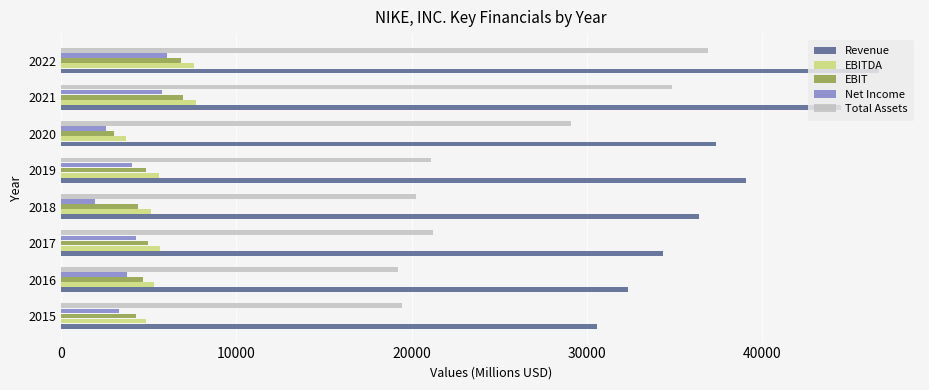

Which category has the lowest value across all series?

2018